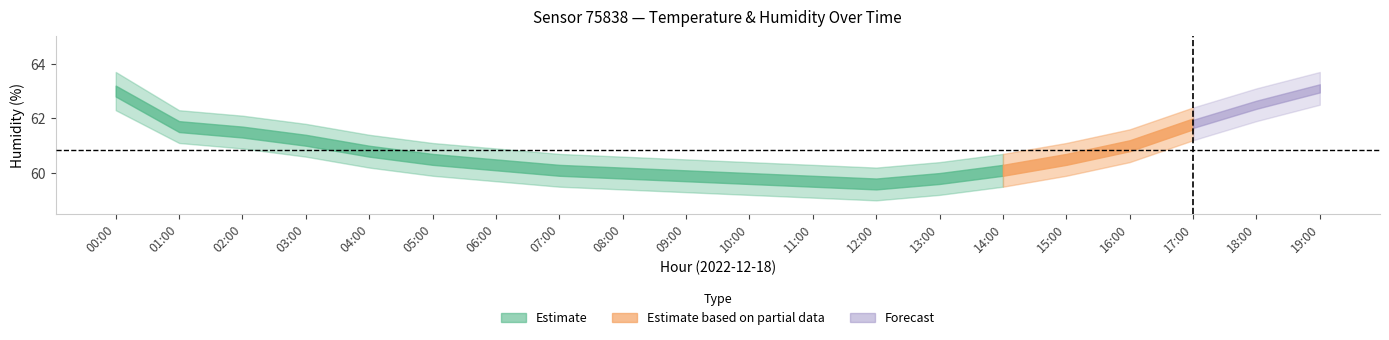

Does the chart have visible grid lines?

No